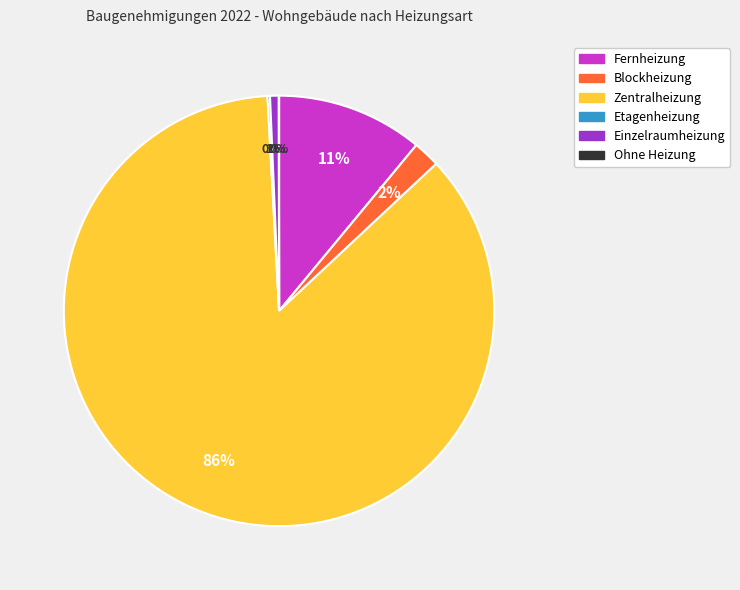

True or false: Fernheizung accounts for 11% of the total.

True